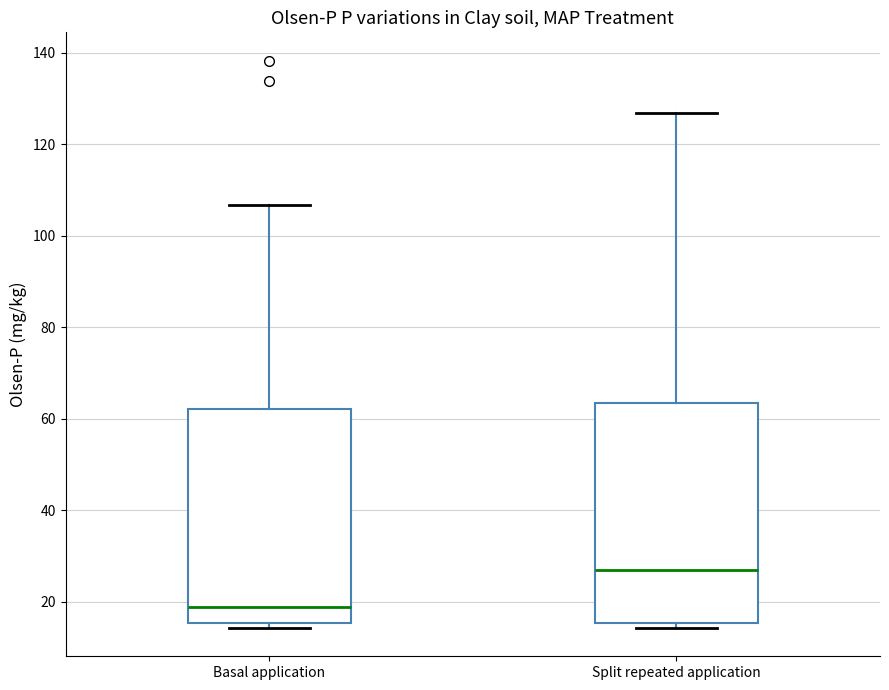

Reading left to right, transcribe this box plot: for each box, give where its median line is, the range the box spans, and where its two whiskers end, as read against the y-axis. The values are not printed on the chart, so give them approximately, as read against the axis.

Basal application: median 18, box 16 to 62, whiskers 14 to 106
Split repeated application: median 26, box 16 to 64, whiskers 14 to 126